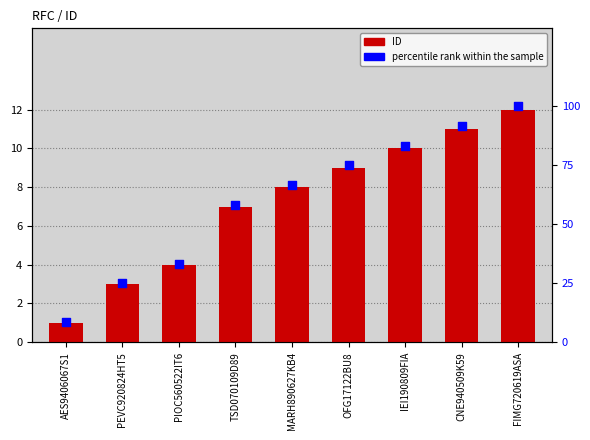

At how many categories does at least one series exceed 52?

6